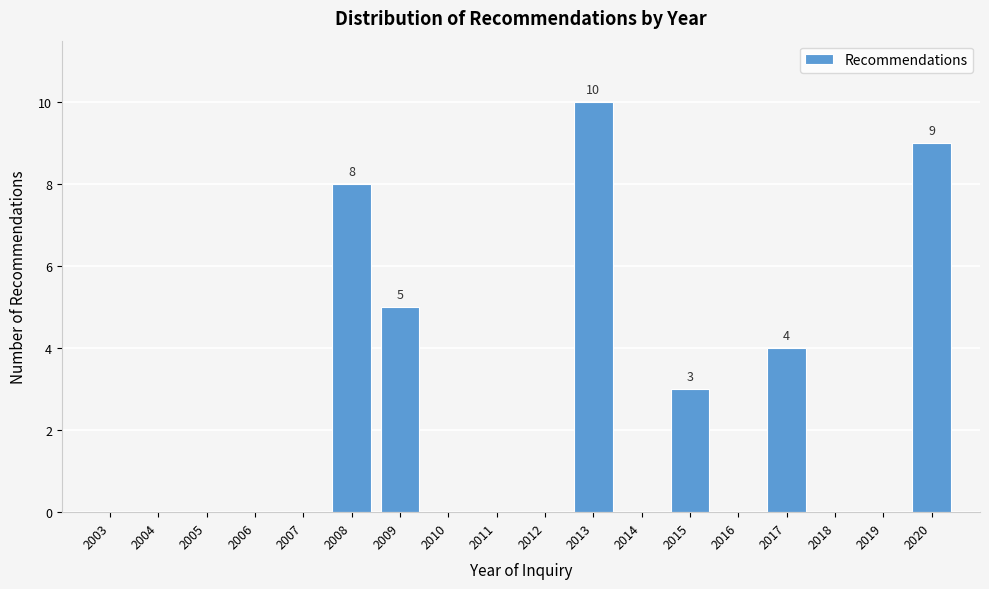

Reading right to left, extract all data points from this chart.

2020=9	2019=0	2018=0	2017=4	2016=0	2015=3	2014=0	2013=10	2012=0	2011=0	2010=0	2009=5	2008=8	2007=0	2006=0	2005=0	2004=0	2003=0